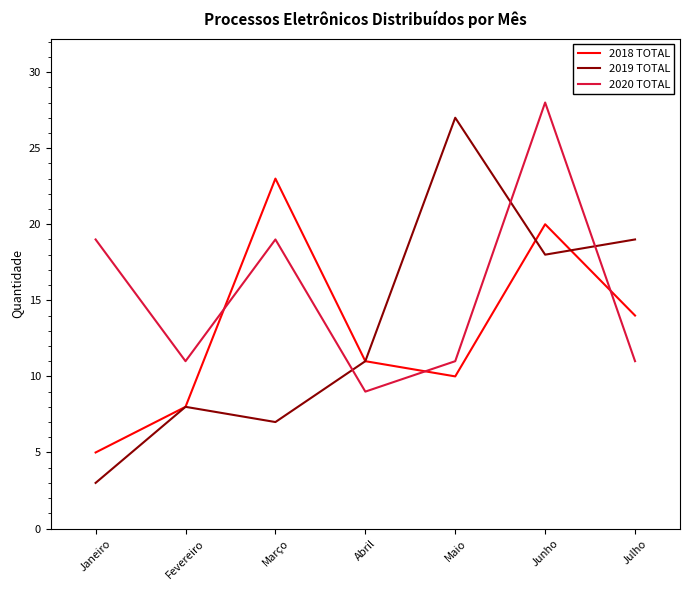

Rank the categories by 2019 TOTAL value from highest to lowest.

Maio, Julho, Junho, Abril, Fevereiro, Março, Janeiro